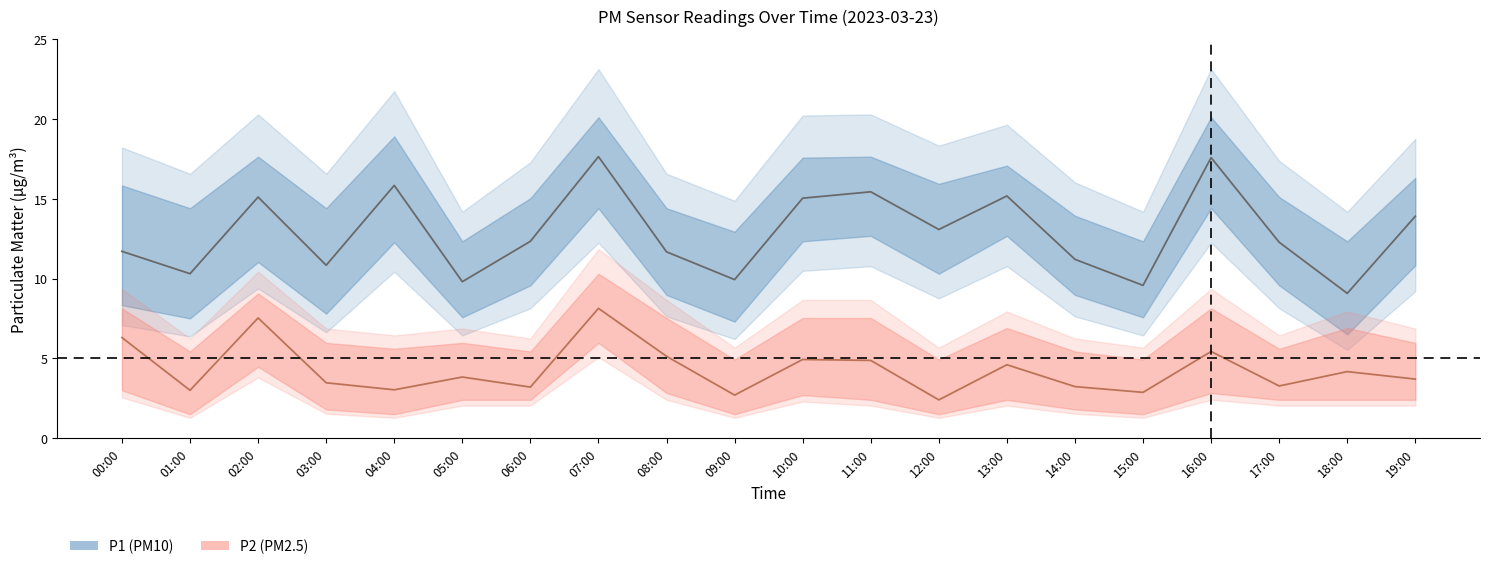

Which series has the largest total across all categories?

P1_upper